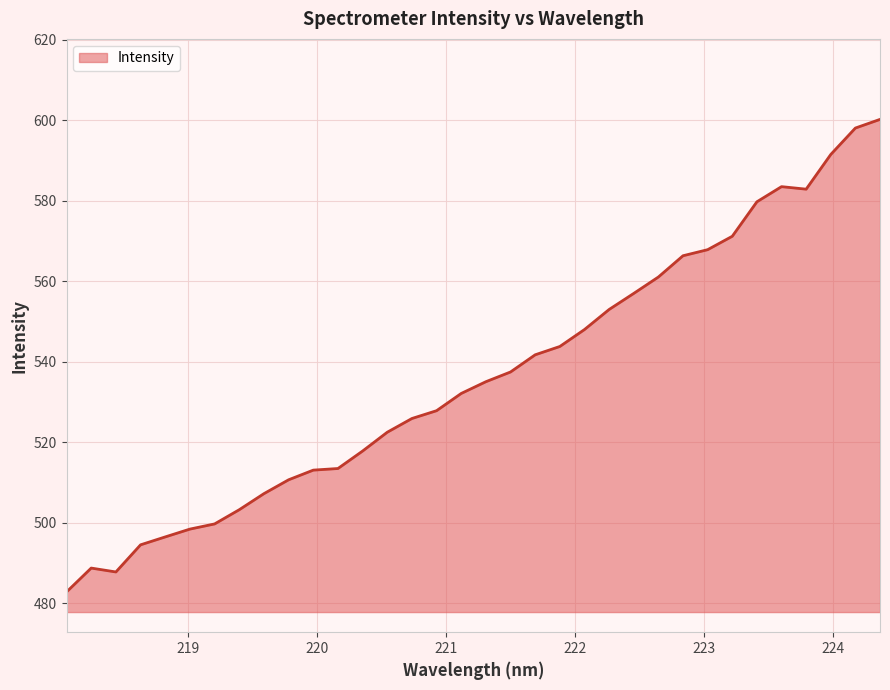

What is the minimum value shown in the chart?

482.8